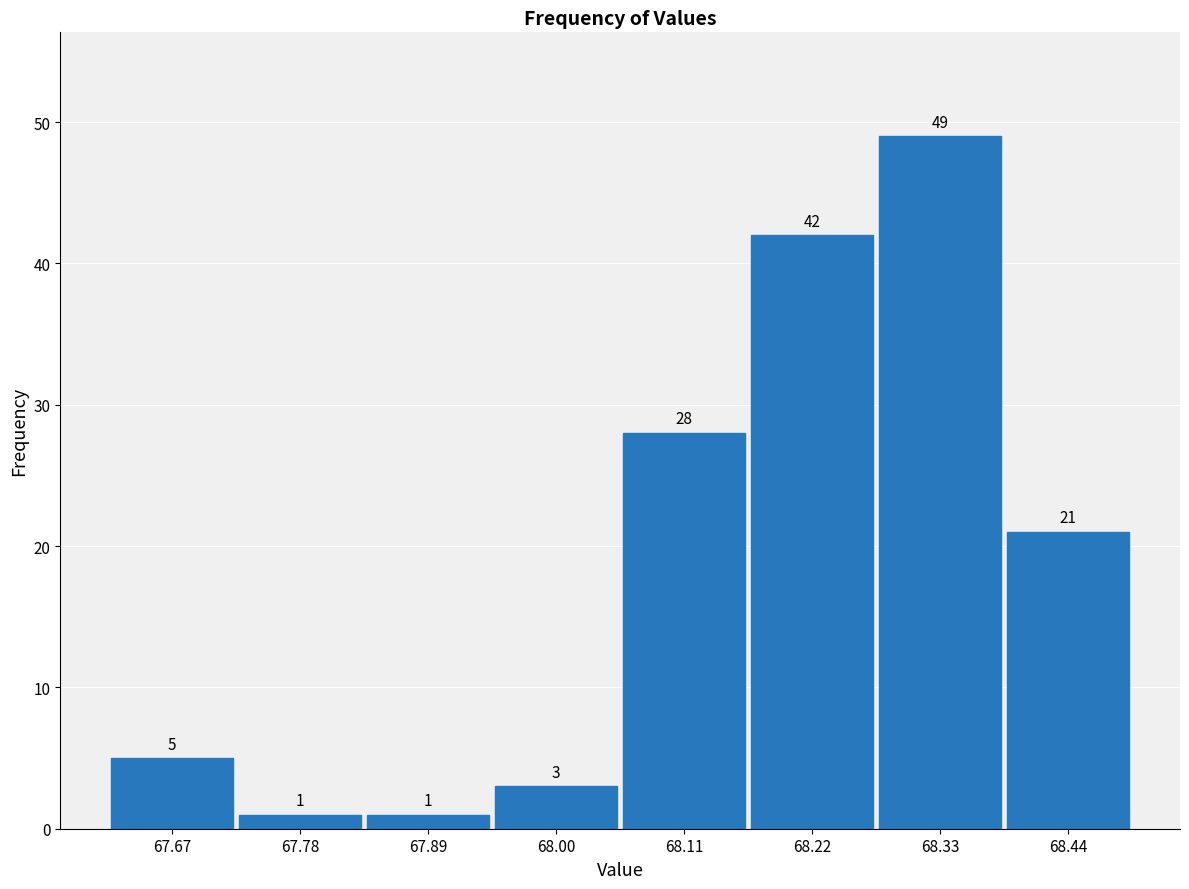

Which range on the x-axis has the tallest bar?

68.28 to 68.38